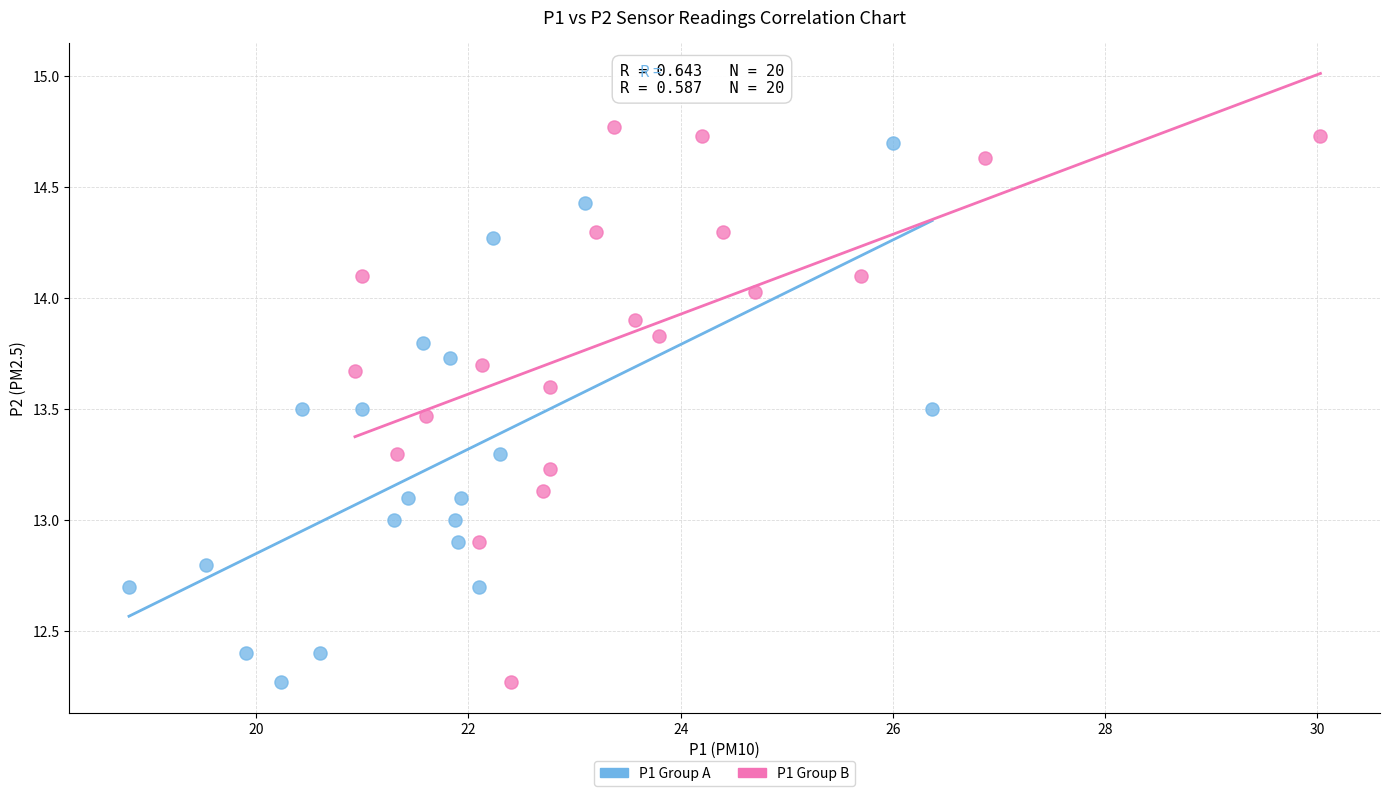

What are all the series names shown in the legend?

P1 Group A, P1 Group B